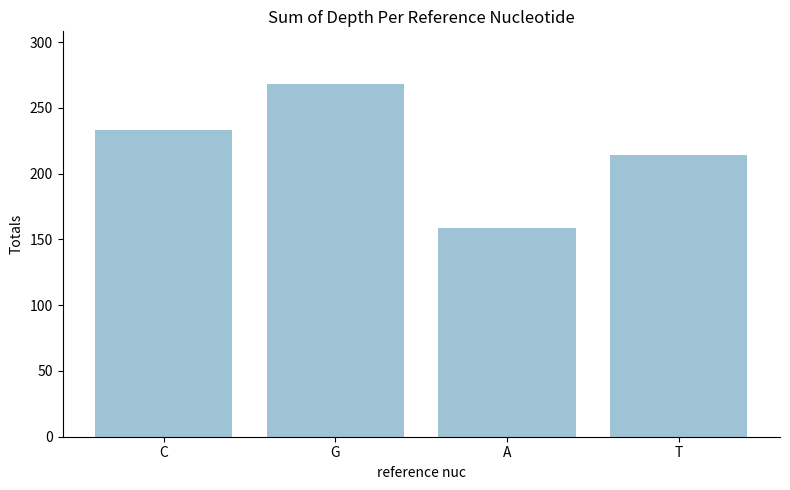

What is the smallest value displayed?

159